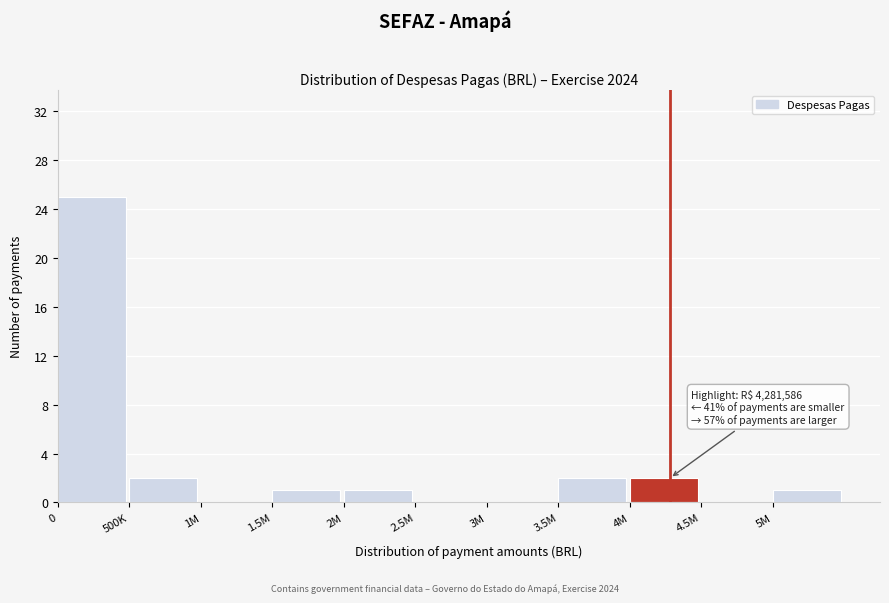

Reading right to left, extract all data points from this chart.

5M=1	4.5M=0	4M=2	3.5M=2	3M=0	2.5M=0	2M=1	1.5M=1	1M=0	500K=2	0=25